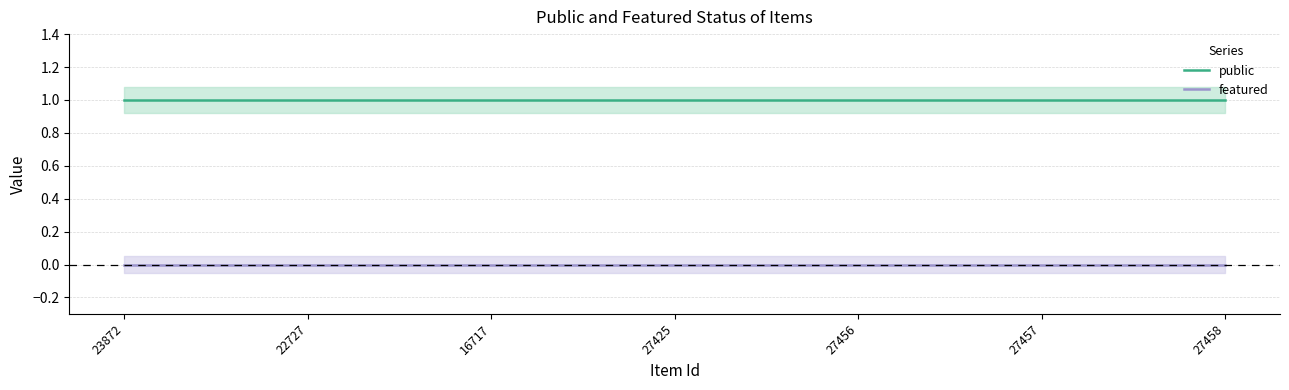

True or false: public has a value of 1 at 22727.

True